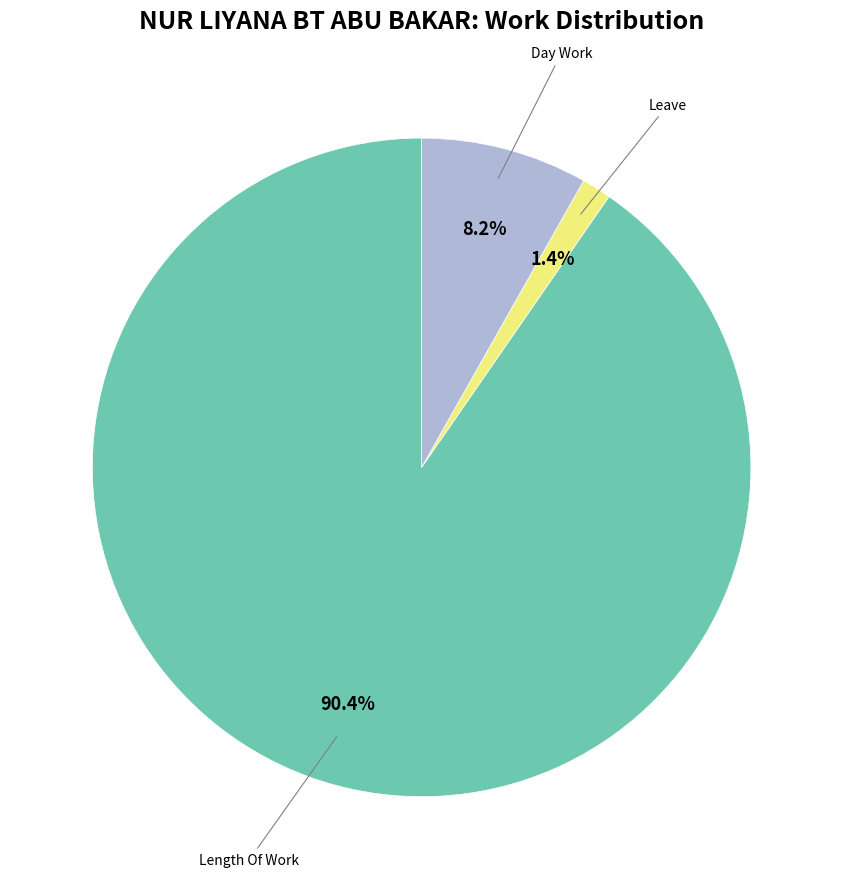

Is there a majority slice in this chart?

Yes